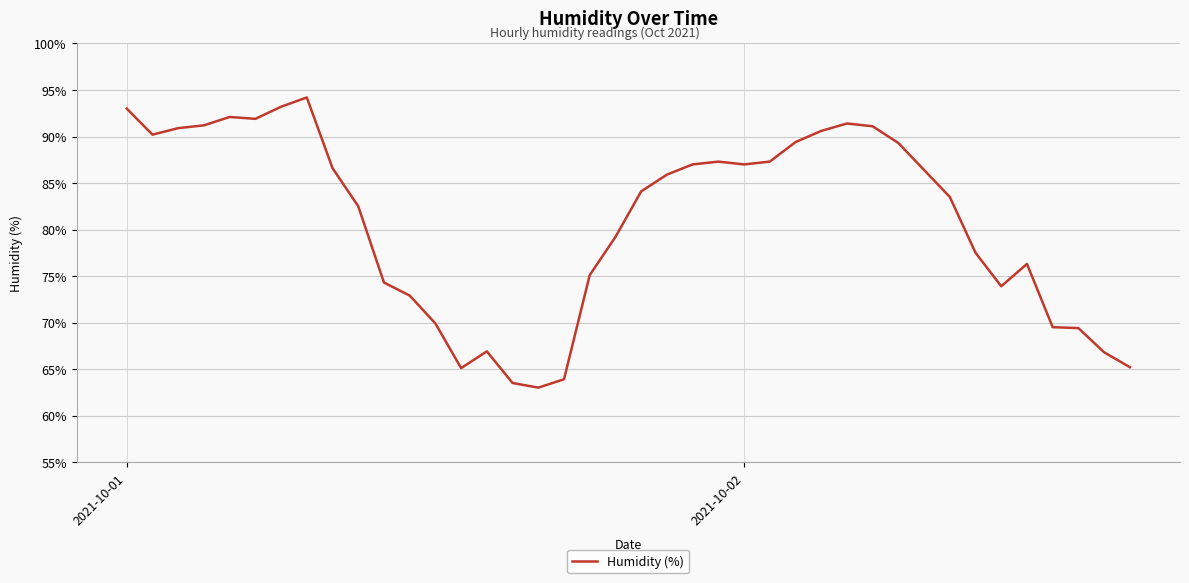

What is the greatest value displayed?

94.2